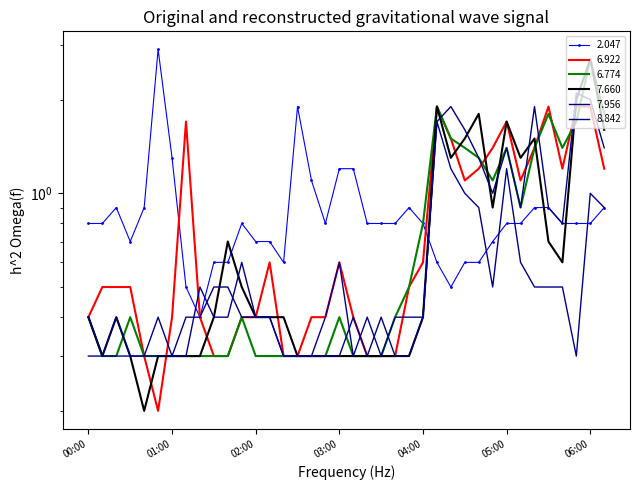

True or false: 7.660 has a value of 0.5 at 2003/01/11 00:20.

False